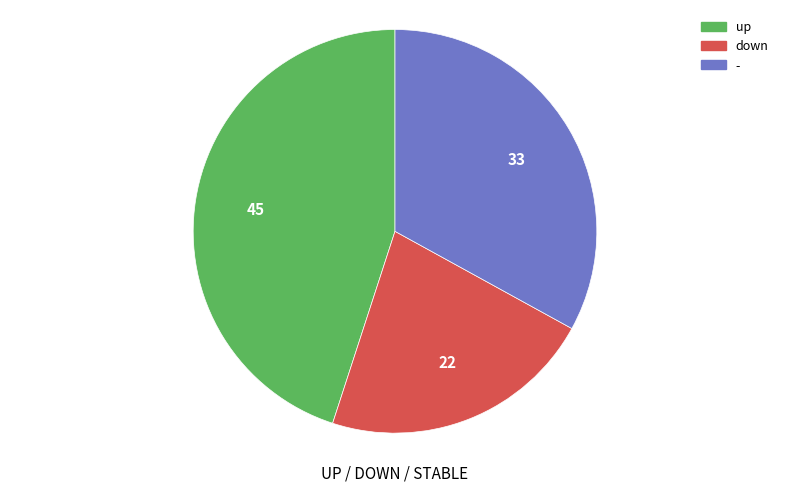

Rank the categories by value from lowest to highest.

down, -, up